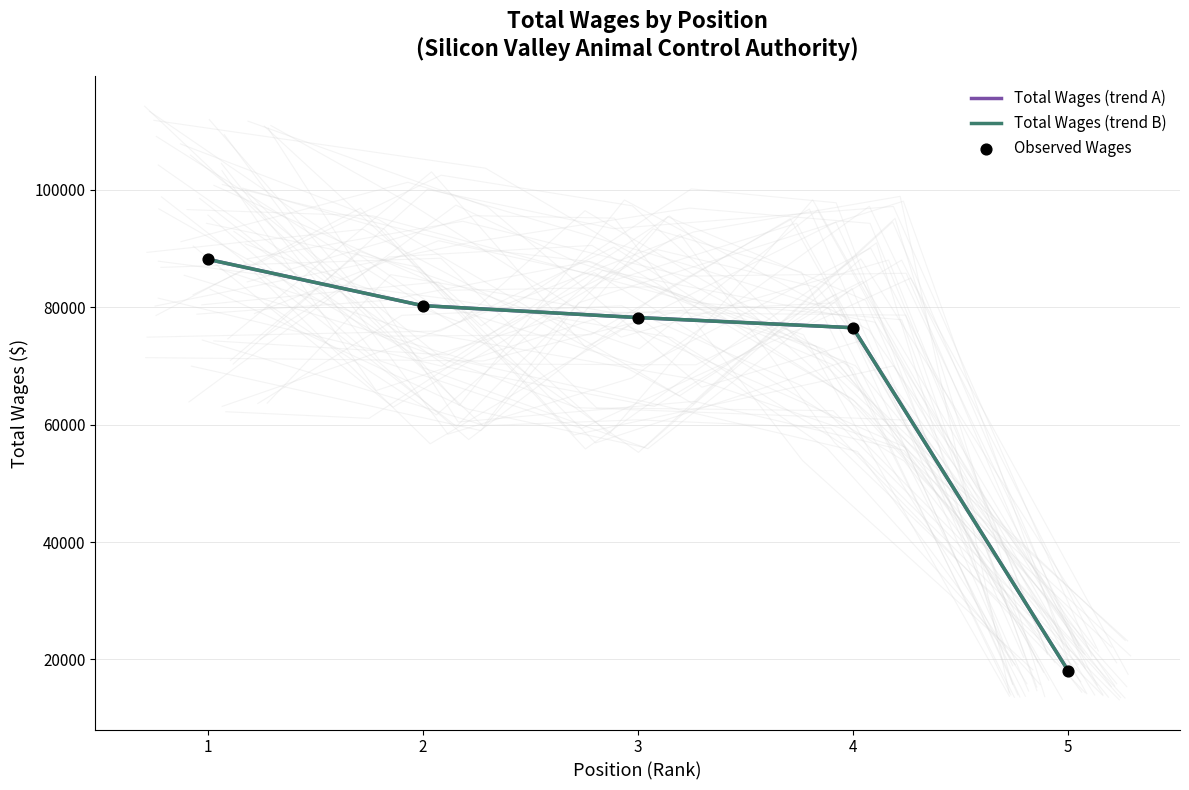

Which series reaches the minimum Y coordinate?

Total Wages (trend A)